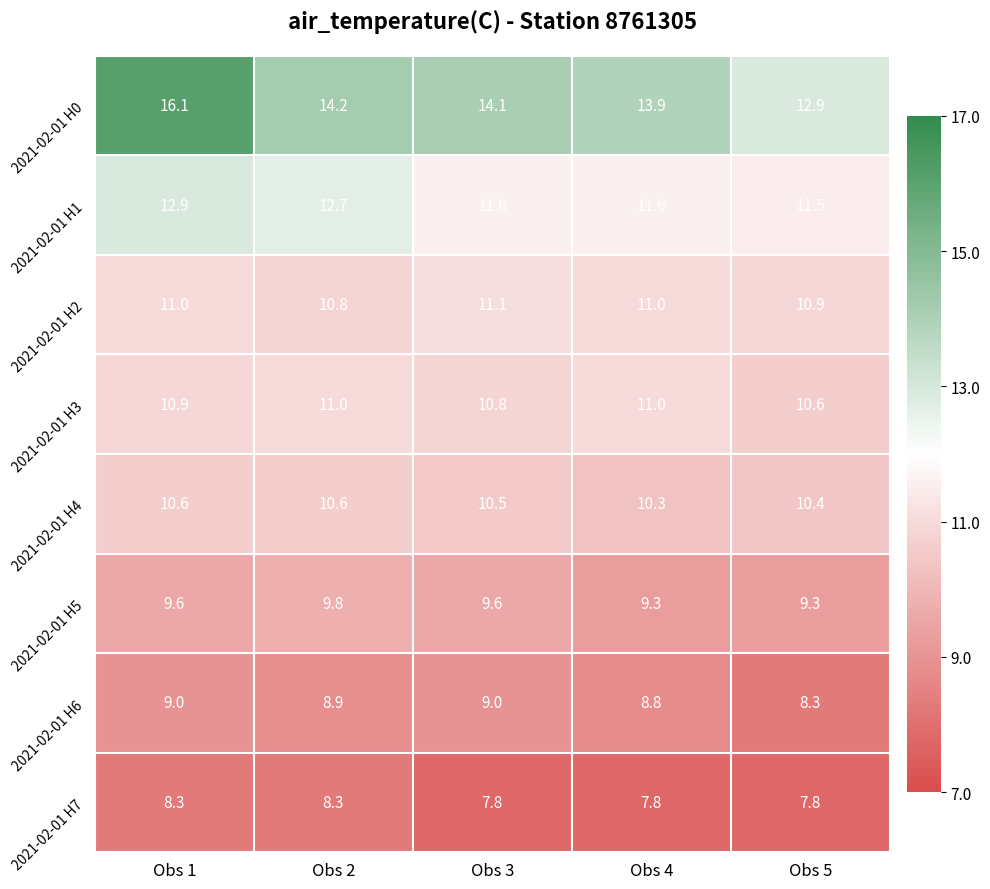

What is the difference between the 2021-02-01 H4 values at Obs 1 and Obs 4?

0.3